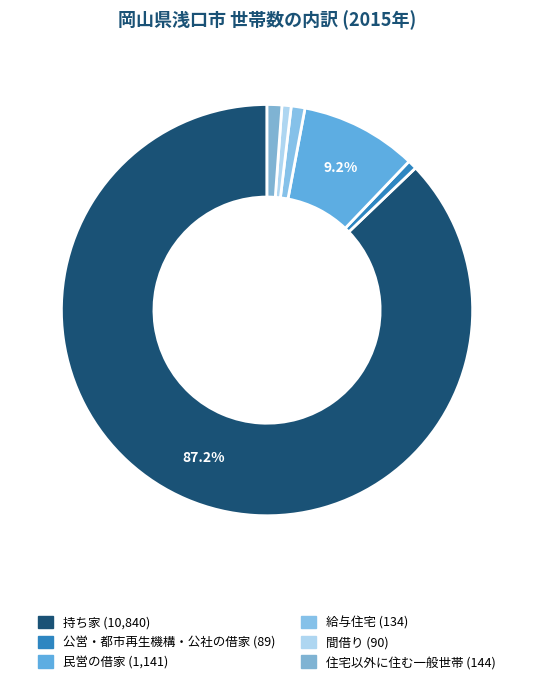

What is the change in value from 公営・都市再生機構・公社の借家 to 間借り?

+1